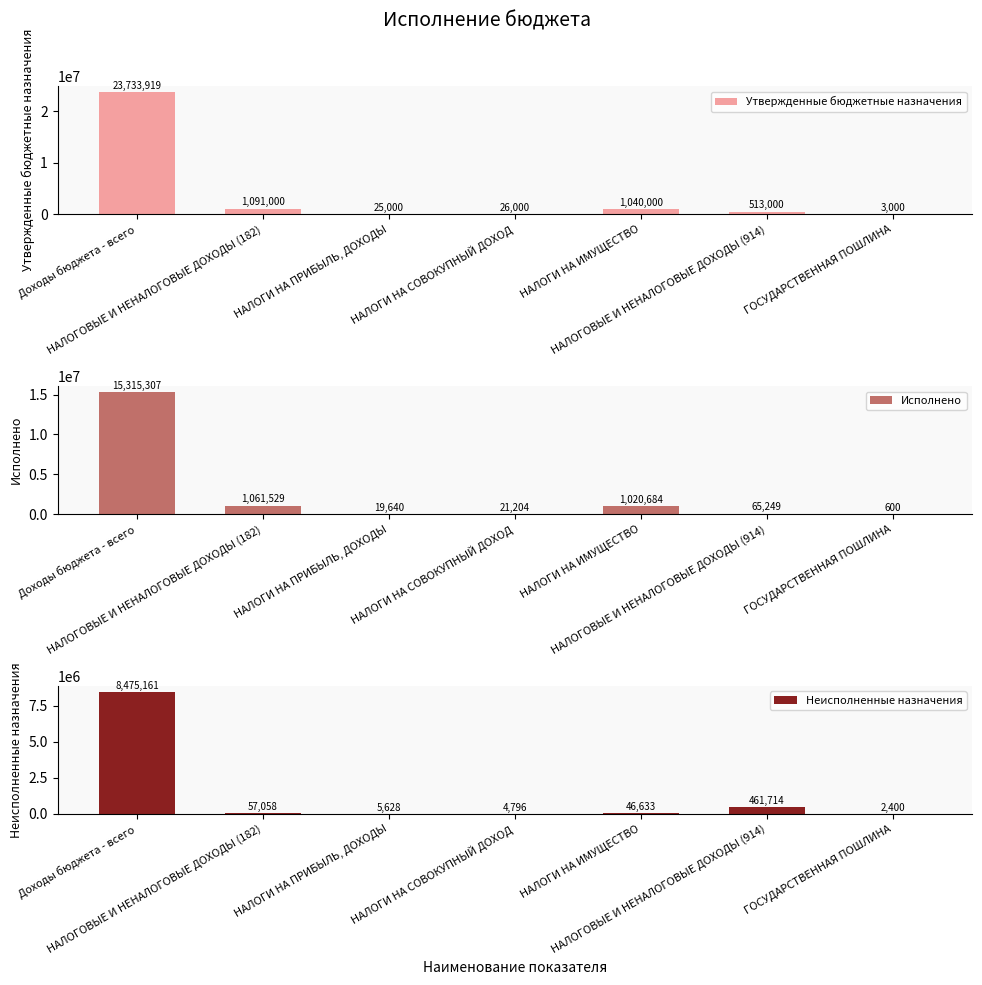

Rank the series by their average value, from lowest to highest.

Неисполненные назначения, Исполнено, Утвержденные бюджетные назначения